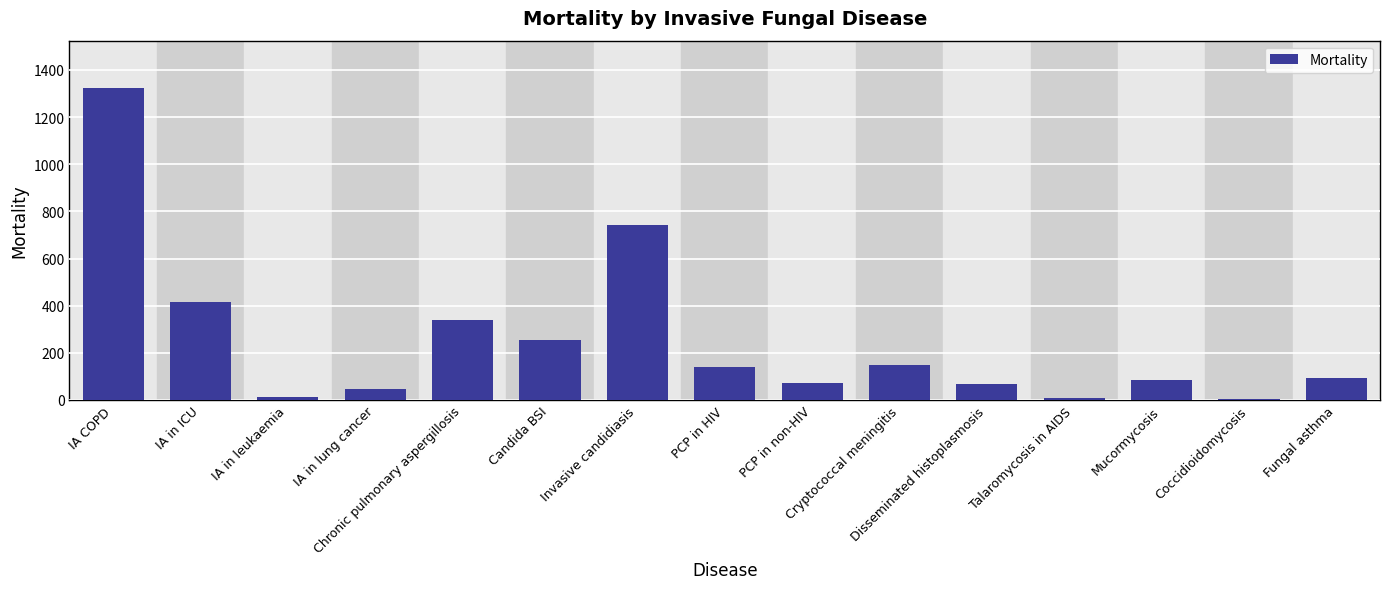

Does the chart contain stacked bars?

No